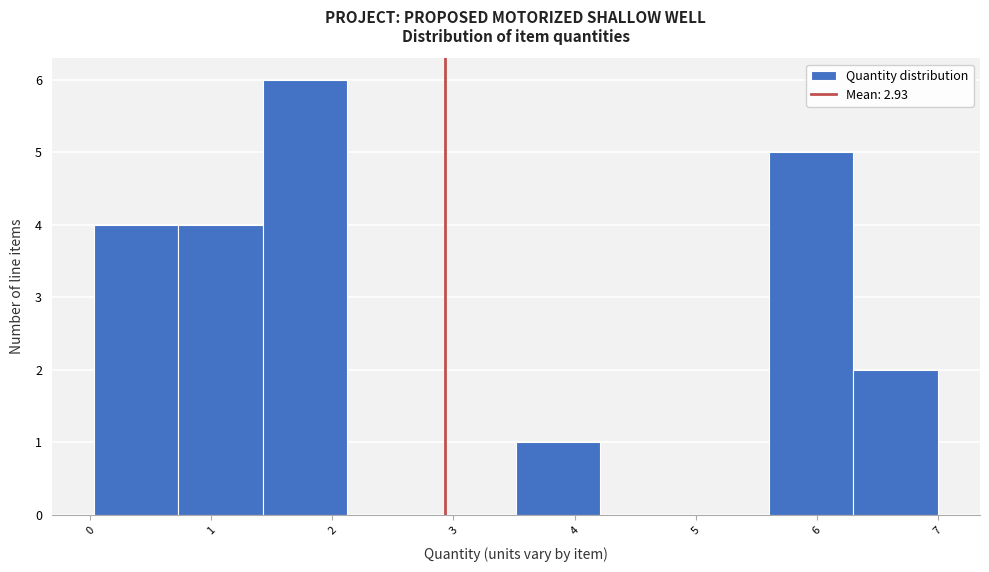

How tall is the bar that spans 6.3 to 7.0 on the x-axis? Neither the bar edges nor the heights are printed on the chart, so give them approximately, as read against the axes.

2